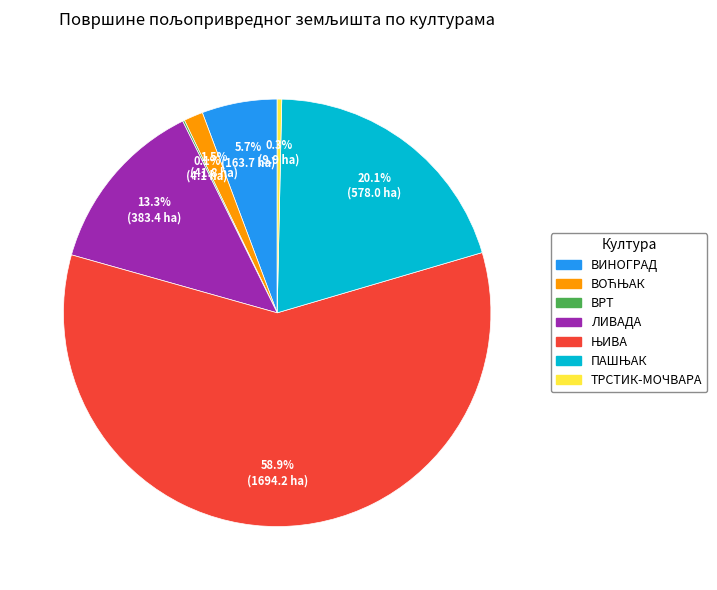

What portion of the pie excludes ТРСТИК-МОЧВАРА?

99.7%